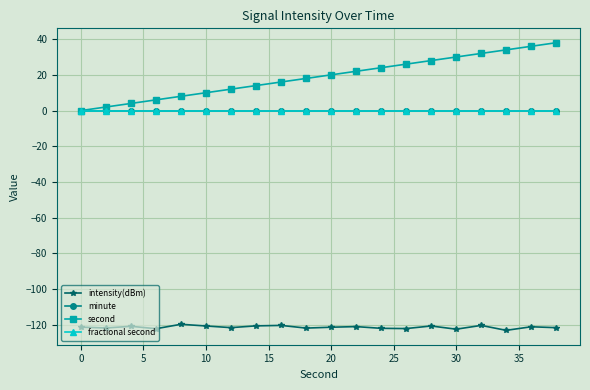

Reading right to left, what are all the values shown in this chart?

intensity(dBm): -121.6	-121.1	-123.1	-120.3	-122.4	-120.6	-122.1	-121.9	-121.0	-121.3	-121.8	-120.3	-120.5	-121.5	-120.6	-119.7	-122.1	-120.8	-121.7	-121.3
minute: 0.0	0.0	0.0	0.0	0.0	0.0	0.0	0.0	0.0	0.0	0.0	0.0	0.0	0.0	0.0	0.0	0.0	0.0	0.0	0.0
second: 38.0	36.0	34.0	32.0	30.0	28.0	26.0	24.0	22.0	20.0	18.0	16.0	14.0	12.0	10.0	8.0	6.0	4.0	2.0	0.0
fractional second: 0.0	0.0	0.0	0.0	0.0	0.0	0.0	0.0	0.0	0.0	0.0	0.0	0.0	0.0	0.0	0.0	0.0	0.0	0.0	0.0